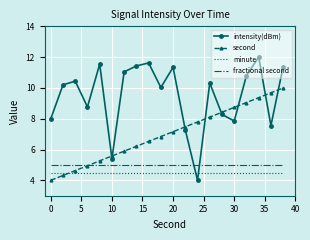

What are all the series names shown in the legend?

intensity(dBm), second, minute, fractional second